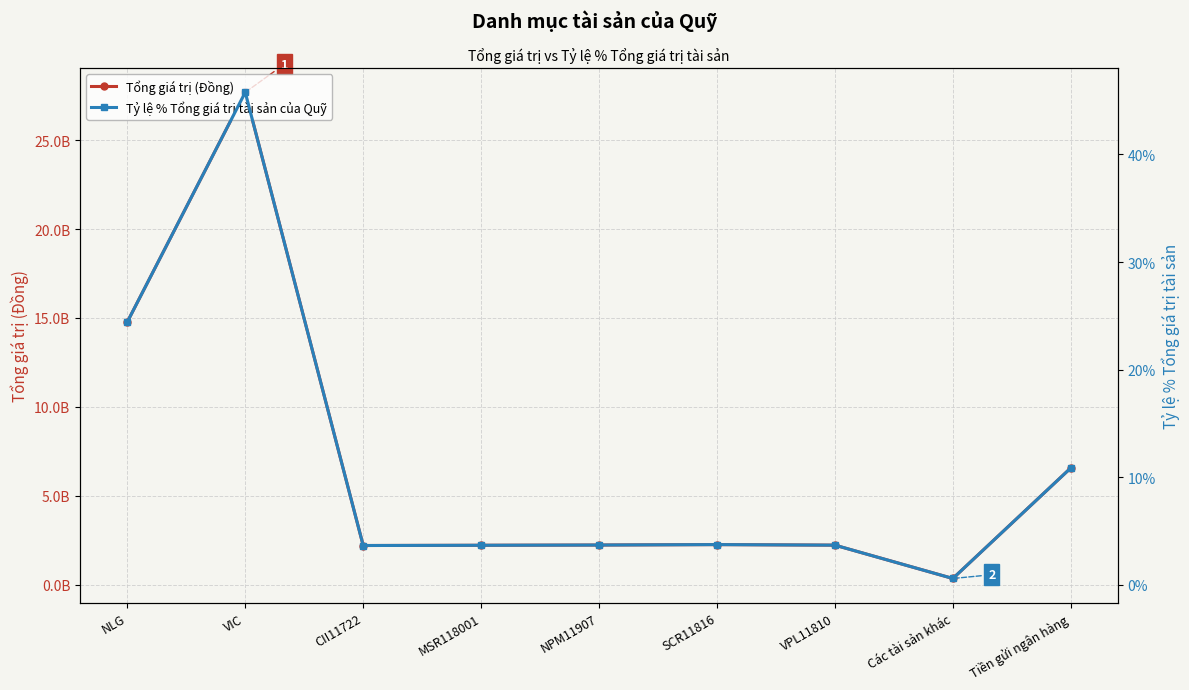

What position from the left is Các tài sản khác?

8